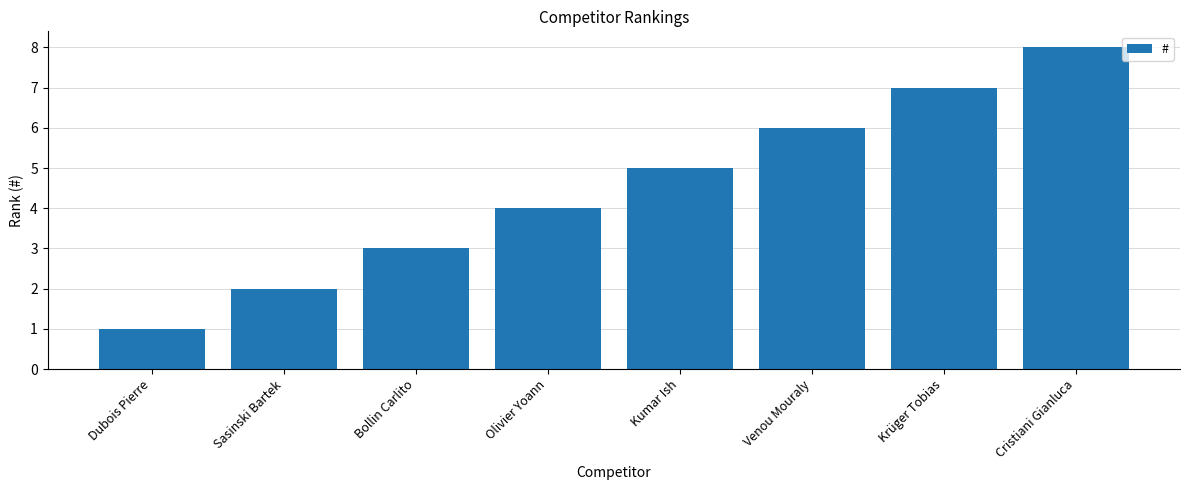

List the labels in order of value, smallest first.

Dubois Pierre, Sasinski Bartek, Bollin Carlito, Olivier Yoann, Kumar Ish, Venou Mouraly, Krüger Tobias, Cristiani Gianluca